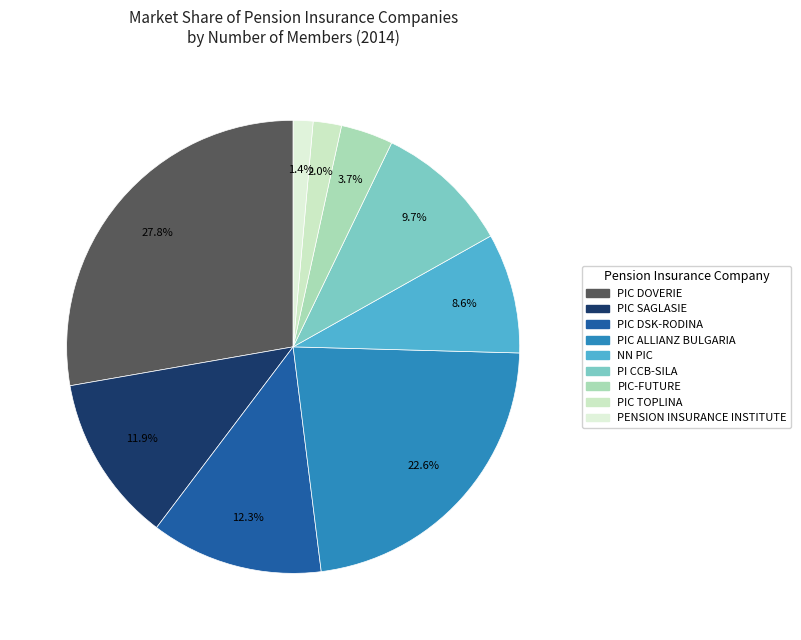

What is the smallest slice in the pie chart?

PENSION INSURANCE INSTITUTE